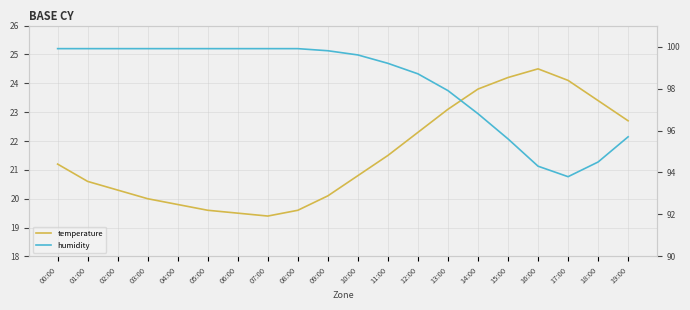

What is the difference between the second highest and minimum values in the temperature series?

4.8